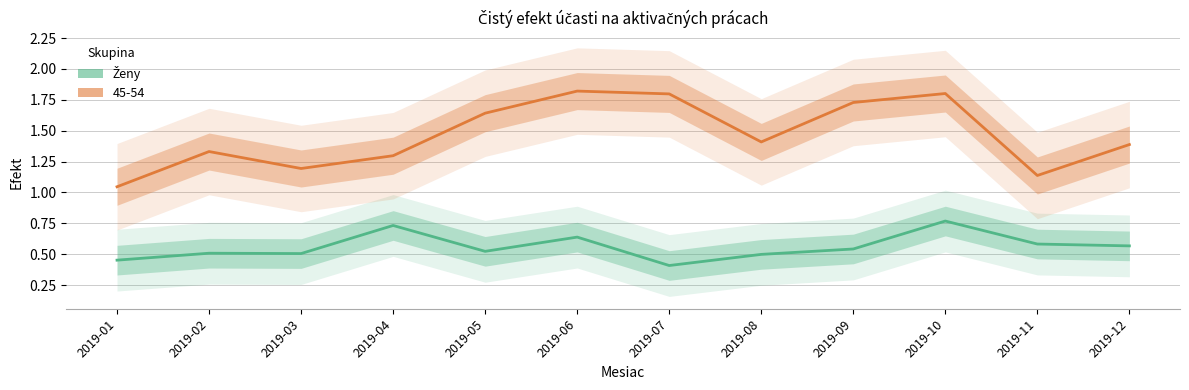

Reading left to right, what are all the values shown in this chart?

Ženy: 0.5	0.5	0.5	0.7	0.5	0.6	0.4	0.5	0.5	0.8	0.6	0.6
45-54: 1.0	1.3	1.2	1.3	1.6	1.8	1.8	1.4	1.7	1.8	1.1	1.4